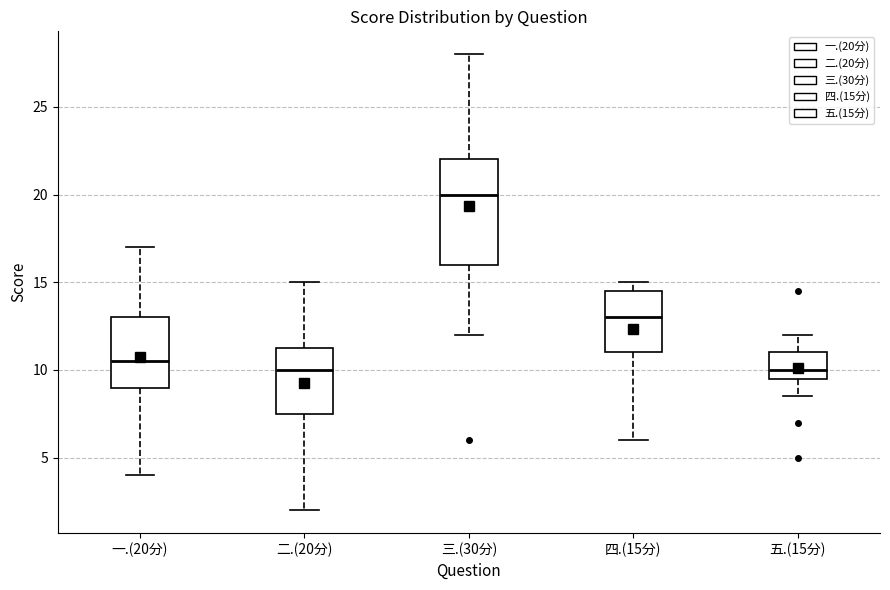

Where is the lower edge of the box for 四.(15分) on the y-axis? The values are not printed on the chart, so give them approximately, as read against the axis.

11.0